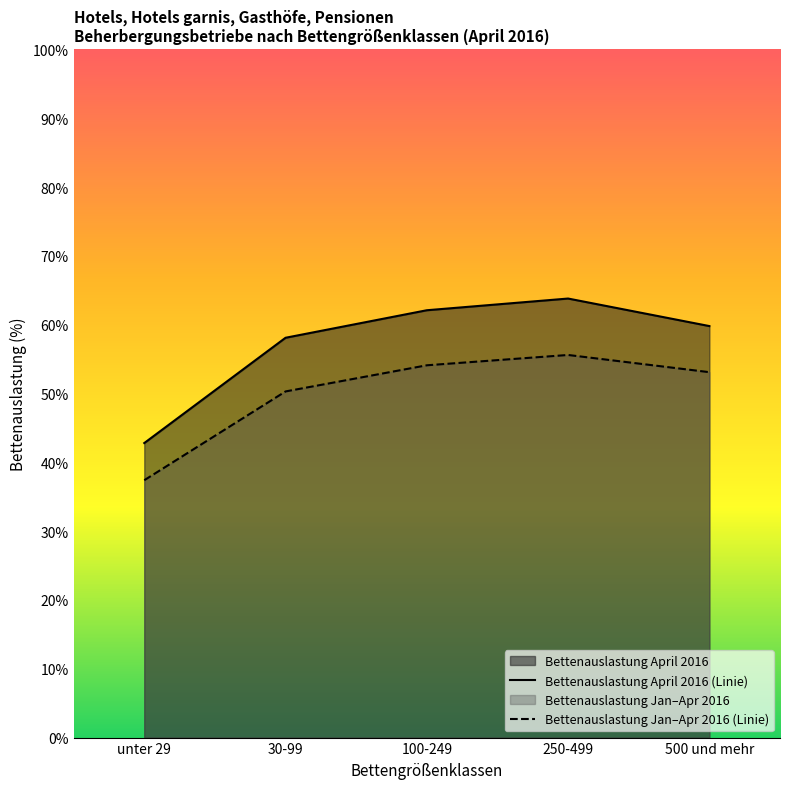

True or false: Bettenauslastung Jan–Apr 2016 (Linie) has a value of 85.0 at 100-249.

False